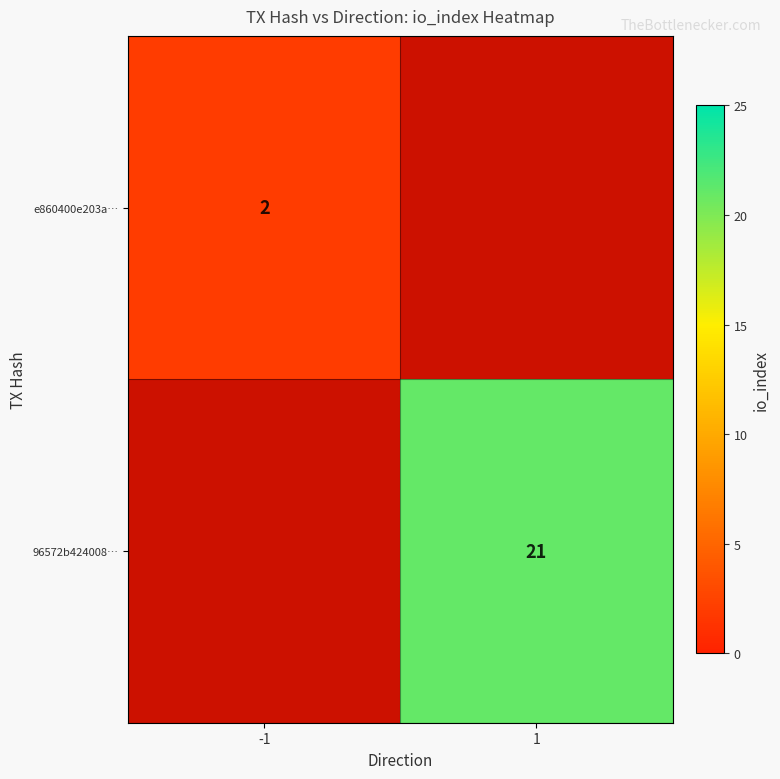

True or false: 96572b424008… has a value of 6 at 1.

False